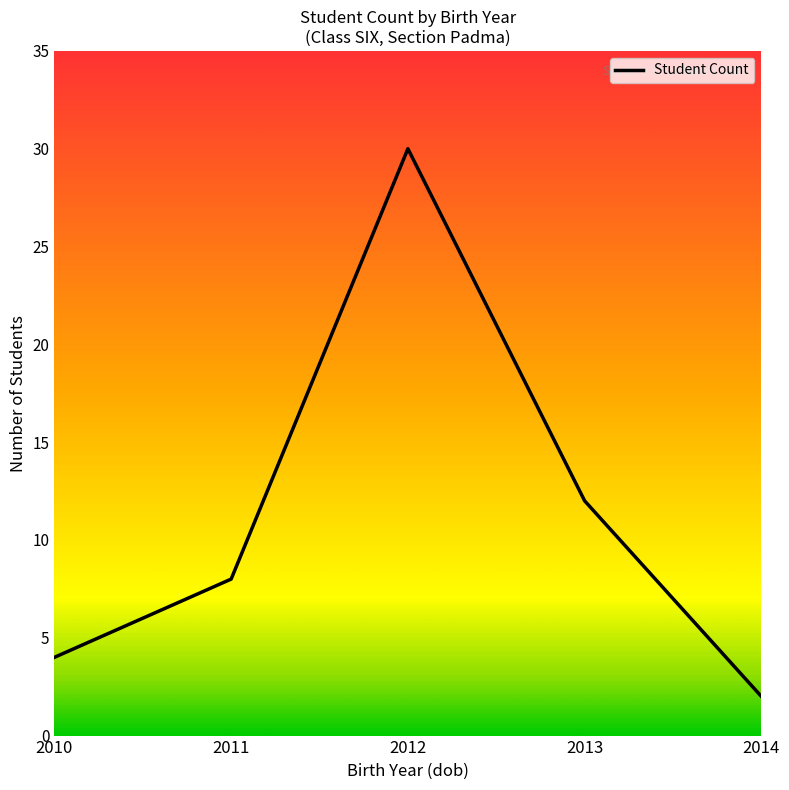

Reading left to right, extract all data points from this chart.

2010=4	2011=8	2012=30	2013=12	2014=2